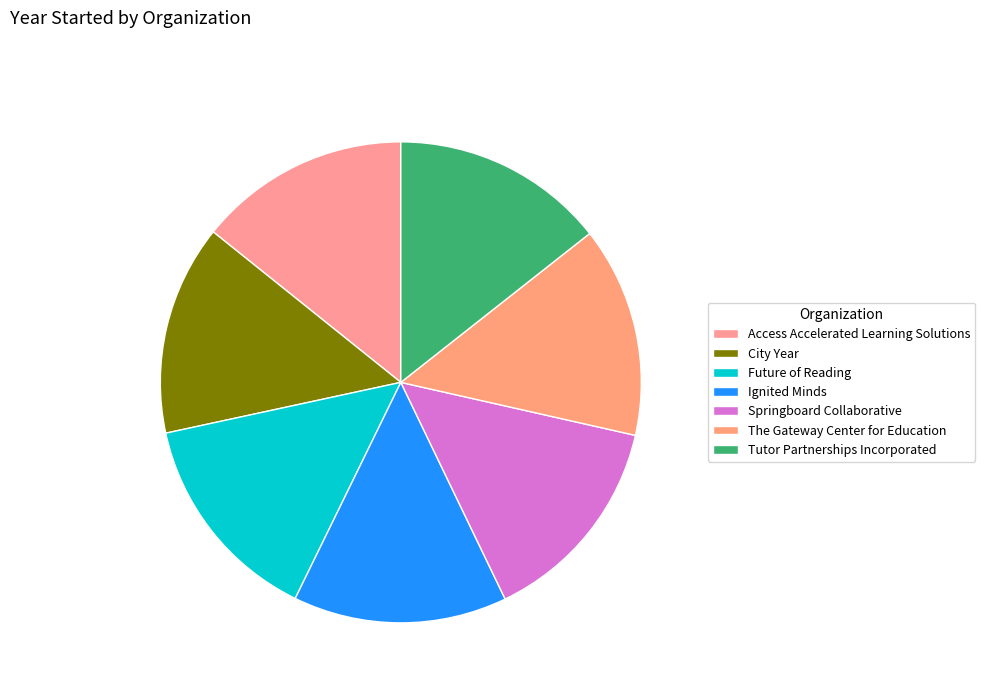

Approximately how many times larger is the value at The Gateway Center for Education compared to City Year?

1.0